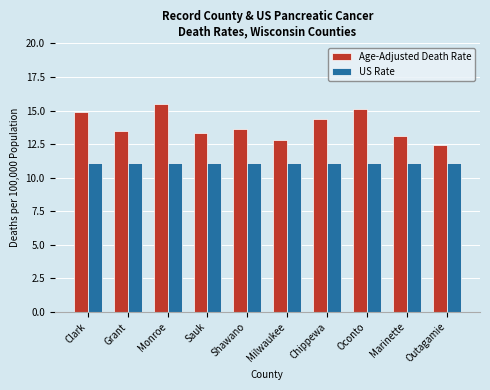

What is the label of the 4th bar from the right?

Chippewa